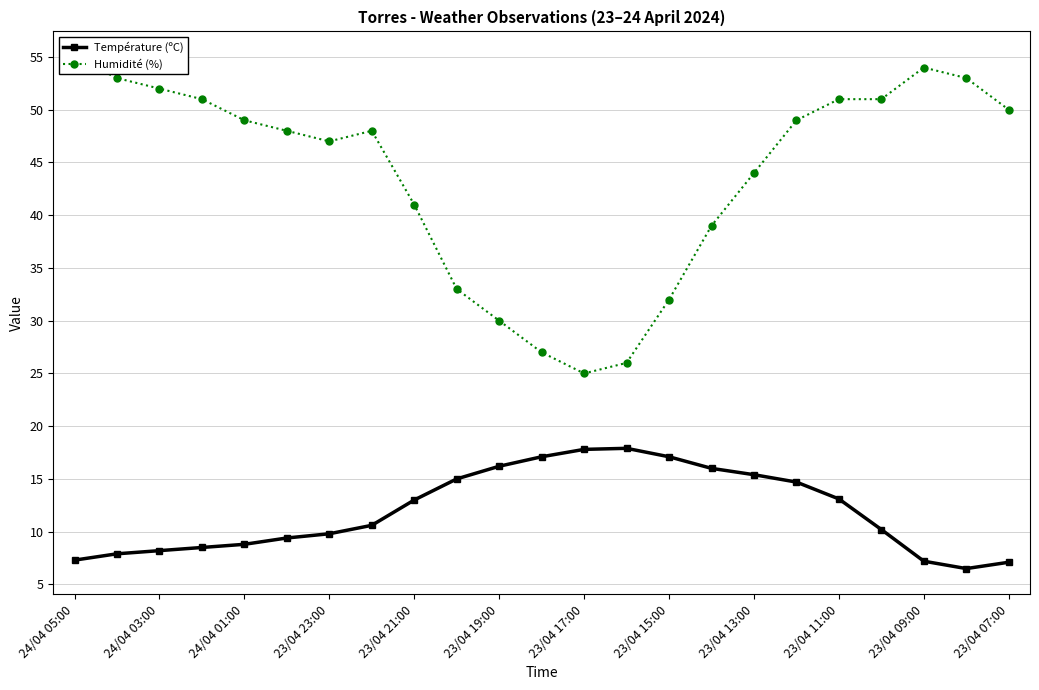

What is the value of the Humidité (%) point at the 12th from the left?

27.0